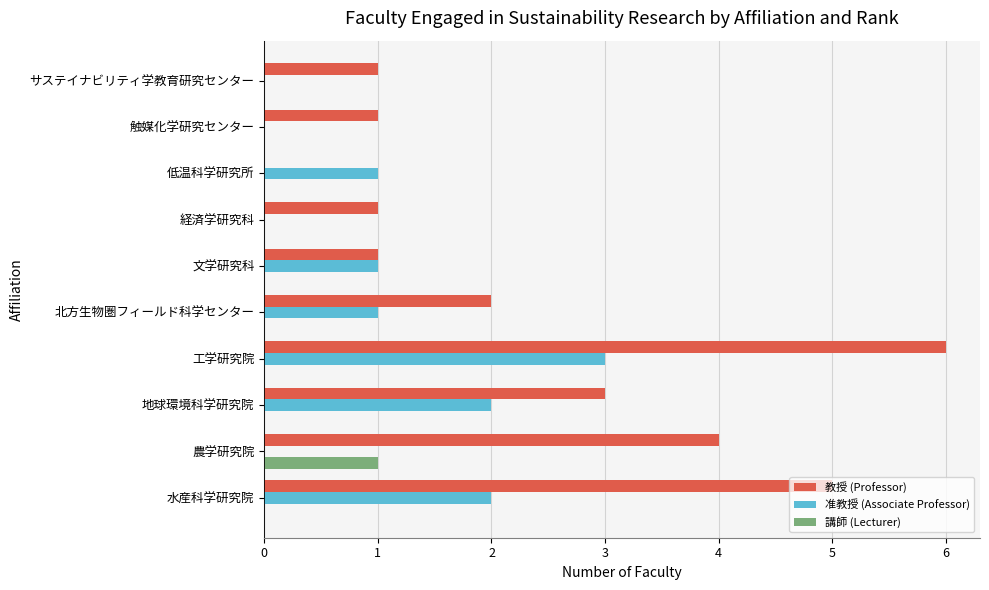

The value of 講師 (Lecturer) at 水産科学研究院 is 0. True or false?

True